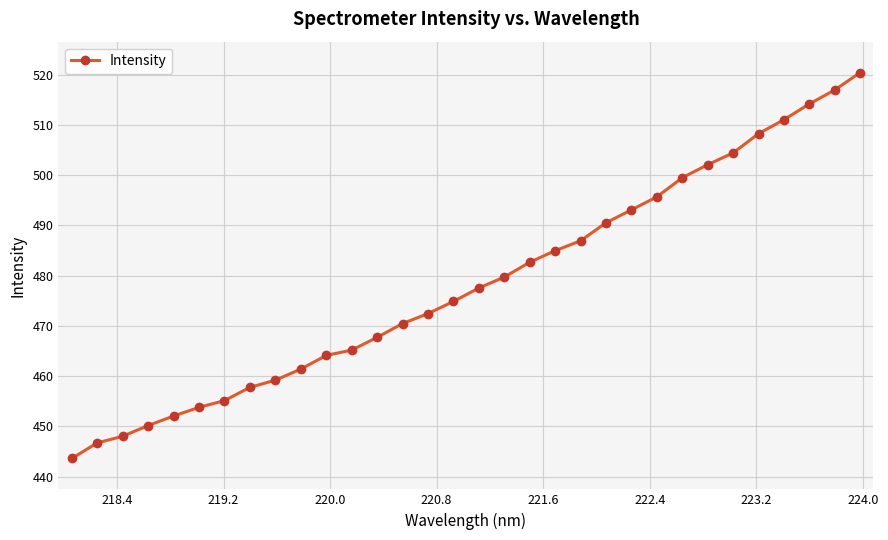

What is the value of the 18th point from the left?

479.7